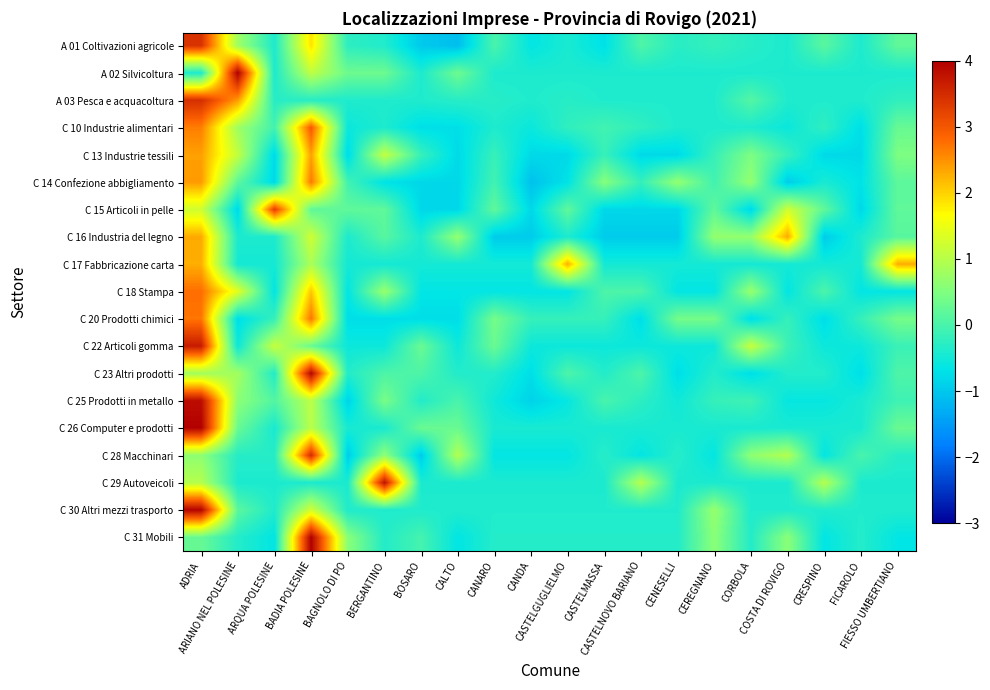

What is the maximum value shown in the chart?

4.0